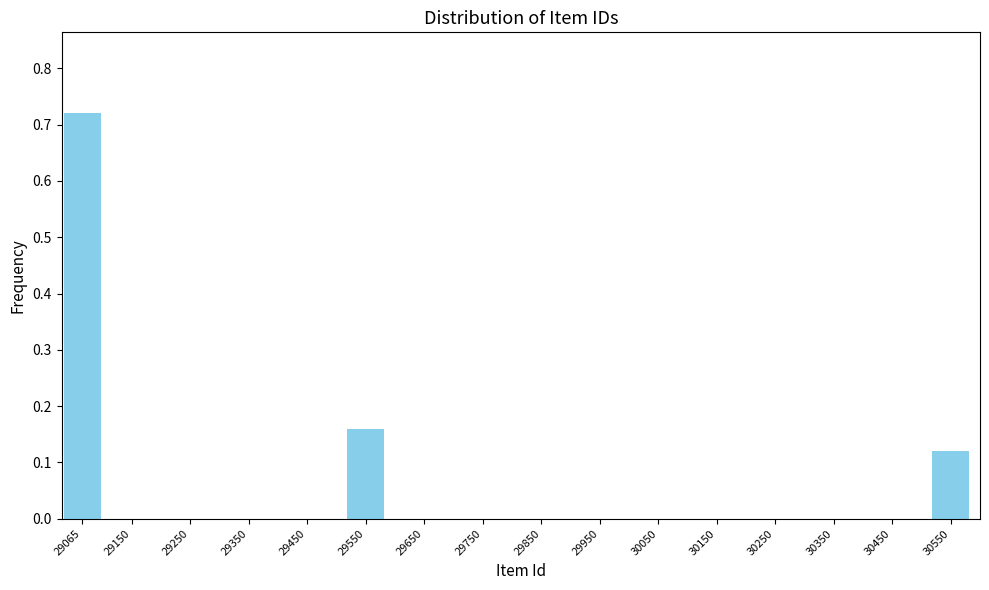

Which label corresponds to the largest value in the chart?

29065